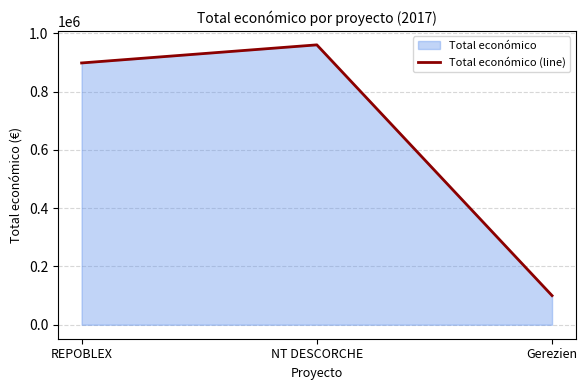

Reading left to right, list all the values displayed in this chart.

REPOBLEX=898245	NT DESCORCHE=960345	Gerezien=99918